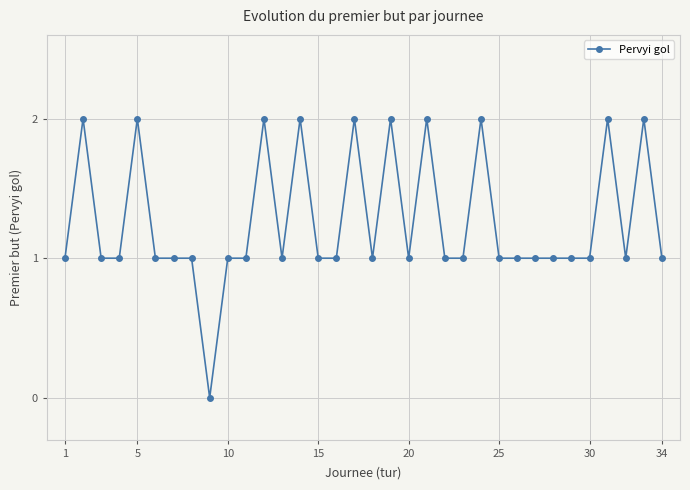

Does the chart have visible grid lines?

Yes